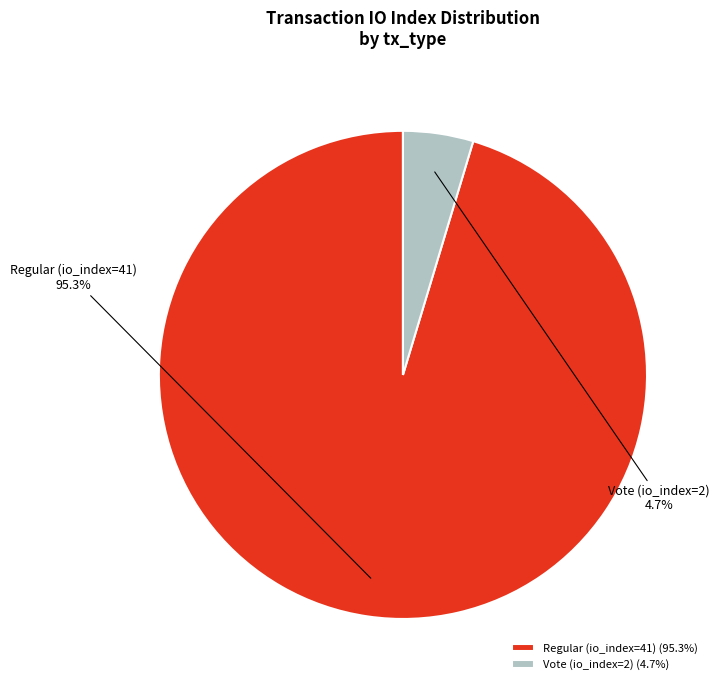

Which has a higher value, Vote (io_index=2) or Regular (io_index=41)?

Regular (io_index=41)